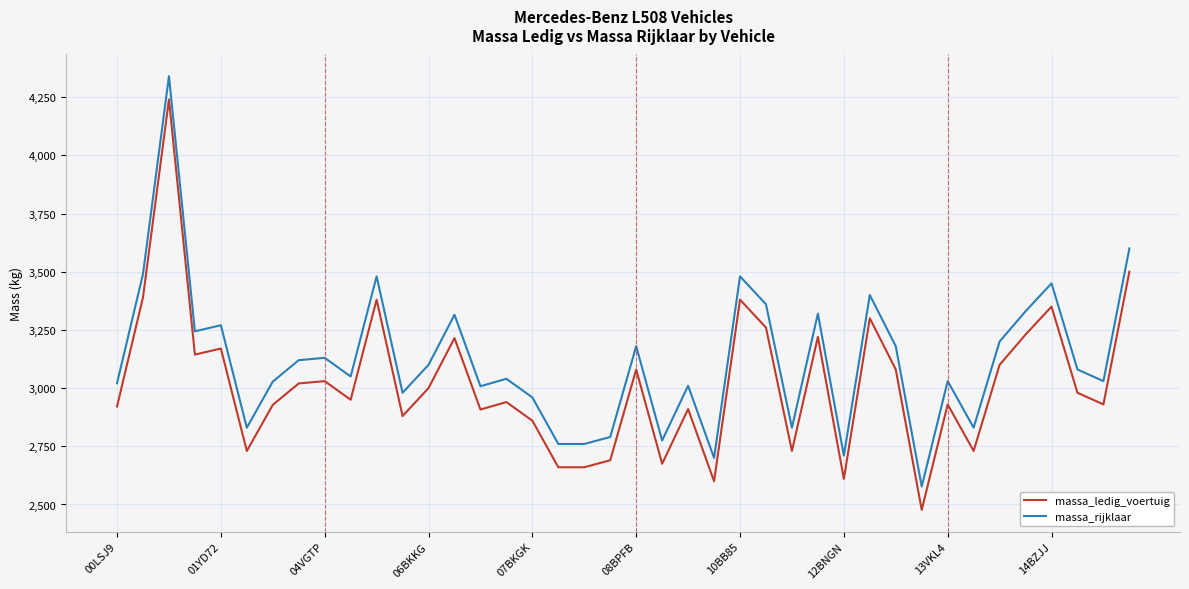

What is the difference between the maximum and minimum values in the massa_ledig_voertuig series?

1763